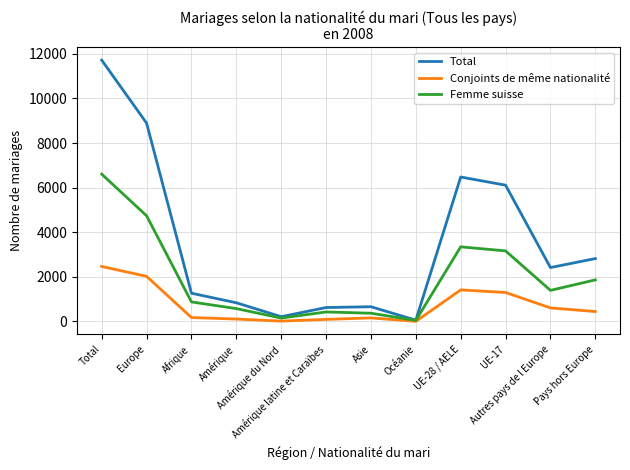

What is the greatest value displayed?

11717